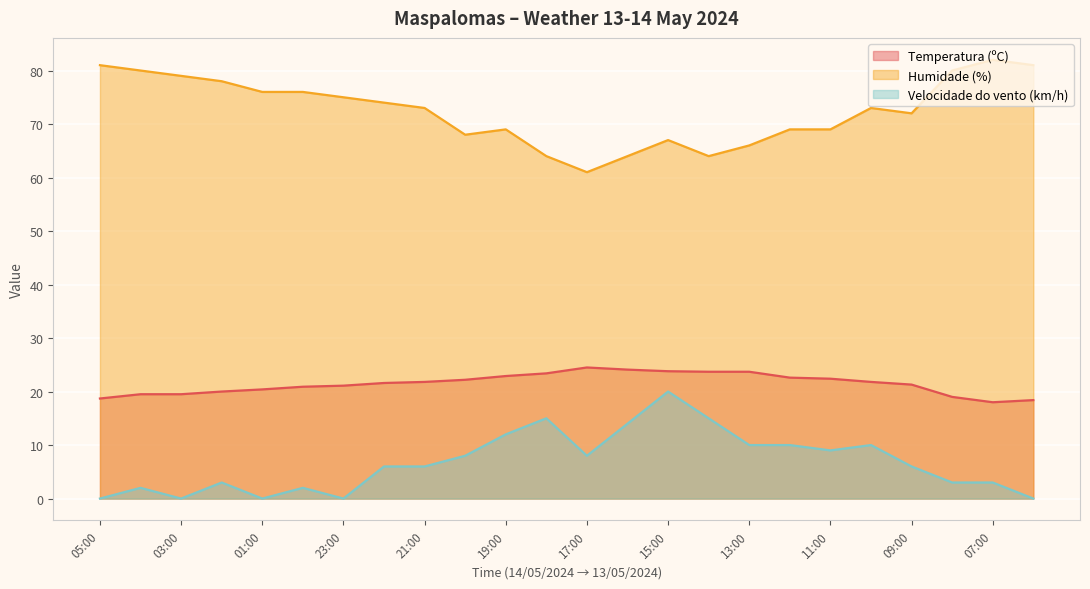

Reading left to right, transcribe all the data shown in this chart.

Temperatura (ºC): 05:00=18.7	04:00=19.5	03:00=19.5	02:00=20.0	01:00=20.4	00:00=20.9	23:00=21.1	22:00=21.6	21:00=21.8	20:00=22.2	19:00=22.9	18:00=23.4	17:00=24.5	16:00=24.1	15:00=23.8	14:00=23.7	13:00=23.7	12:00=22.6	11:00=22.4	10:00=21.8	09:00=21.3	08:00=19.0	07:00=18.0	06:00=18.4
Humidade (%): 05:00=81.0	04:00=80.0	03:00=79.0	02:00=78.0	01:00=76.0	00:00=76.0	23:00=75.0	22:00=74.0	21:00=73.0	20:00=68.0	19:00=69.0	18:00=64.0	17:00=61.0	16:00=64.0	15:00=67.0	14:00=64.0	13:00=66.0	12:00=69.0	11:00=69.0	10:00=73.0	09:00=72.0	08:00=80.0	07:00=82.0	06:00=81.0
Velocidade do vento (km/h): 05:00=0.0	04:00=2.0	03:00=0.0	02:00=3.0	01:00=0.0	00:00=2.0	23:00=0.0	22:00=6.0	21:00=6.0	20:00=8.0	19:00=12.0	18:00=15.0	17:00=8.0	16:00=14.0	15:00=20.0	14:00=15.0	13:00=10.0	12:00=10.0	11:00=9.0	10:00=10.0	09:00=6.0	08:00=3.0	07:00=3.0	06:00=0.0